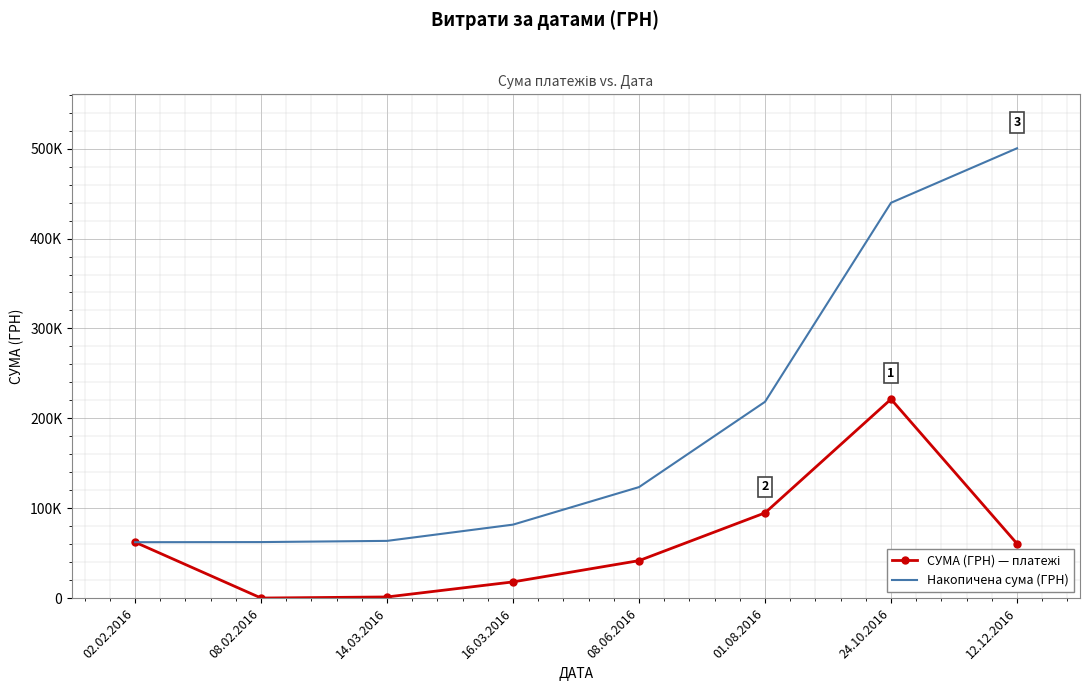

Reading left to right, what are all the values shown in this chart?

СУМА (ГРН) — платежі: 62244.8	135.7	1335.8	18082.5	41747.8	94872.1	221368.2	60621.9
Накопичена сума (ГРН): 62244.8	62380.5	63716.3	81798.8	123546.6	218418.7	439786.9	500408.9